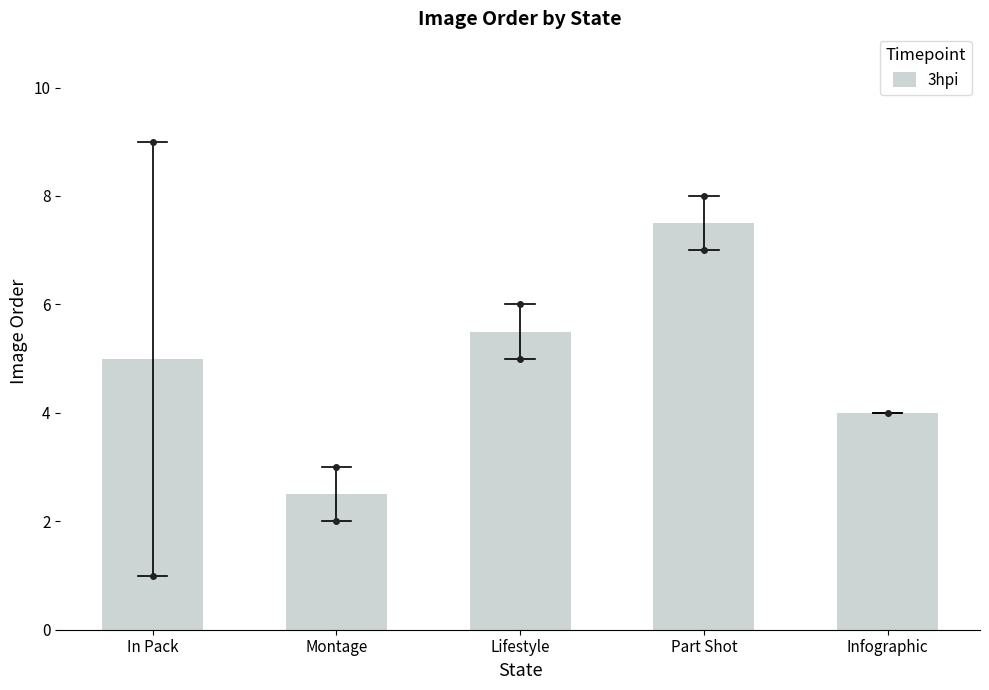

What is the minimum value shown in the chart?

2.5